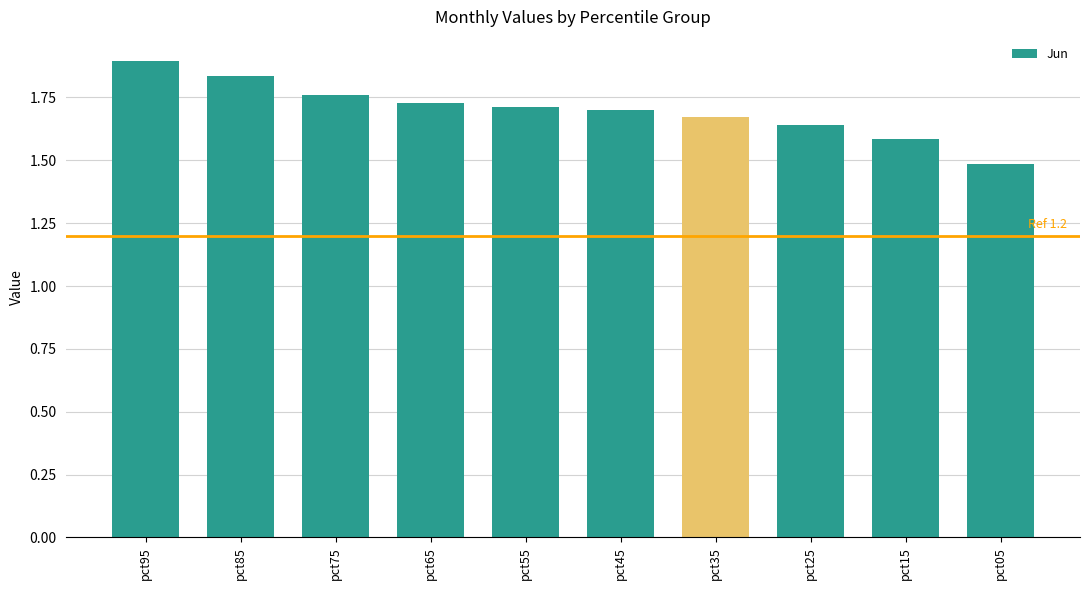

Which category has the highest value across all series?

pct95